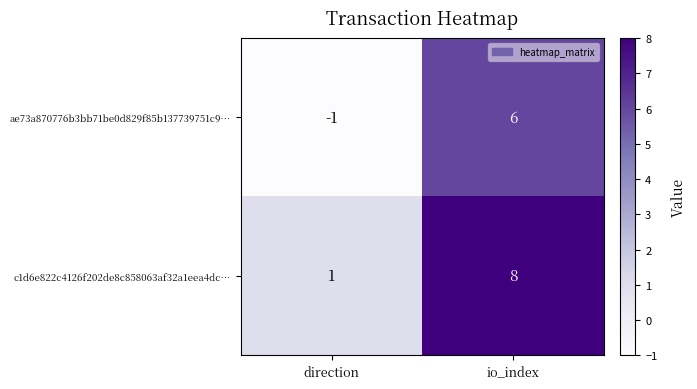

At which category does the chart reach its peak across all series?

io_index